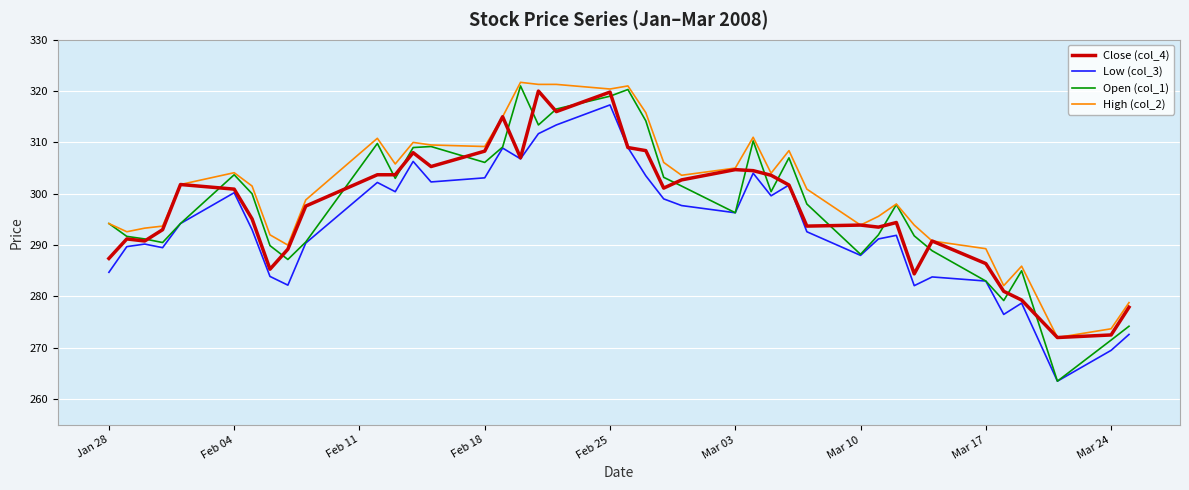

Which series has the largest total across all categories?

High (col_2)